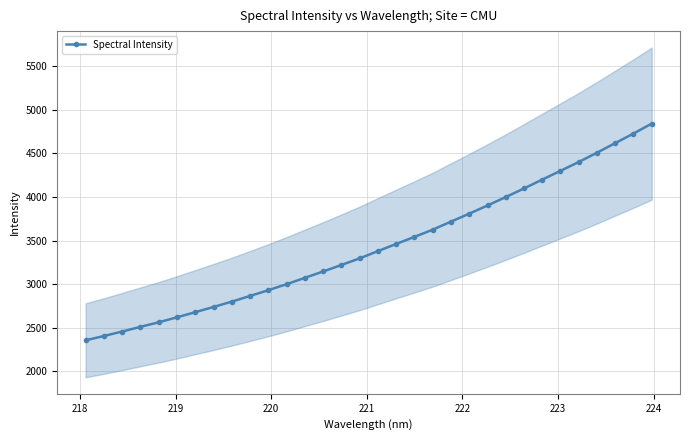

What is the value of the Spectral Intensity point at the 1st from the left?

2356.6